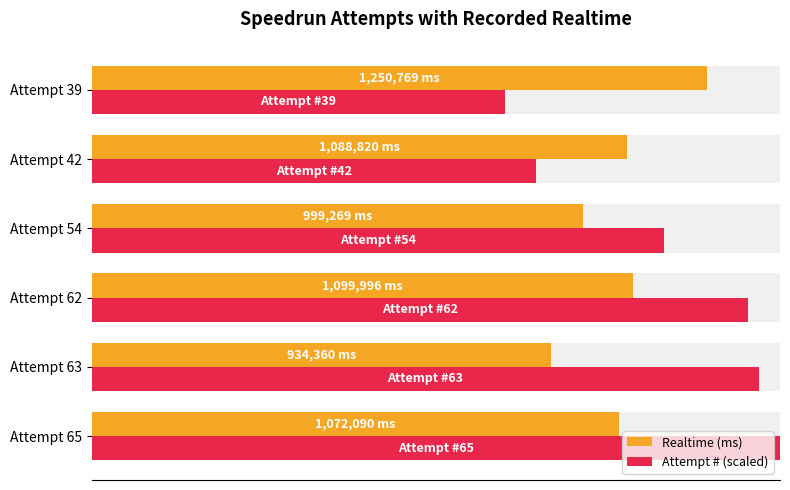

Reading left to right, transcribe all the data shown in this chart.

Realtime (ms): 1072090.0	934360.0	1099996.0	999269.0	1088820.0	1250769.0
Attempt # (scaled): 1400000.0	1356923.1	1335384.6	1163076.9	904615.4	840000.0